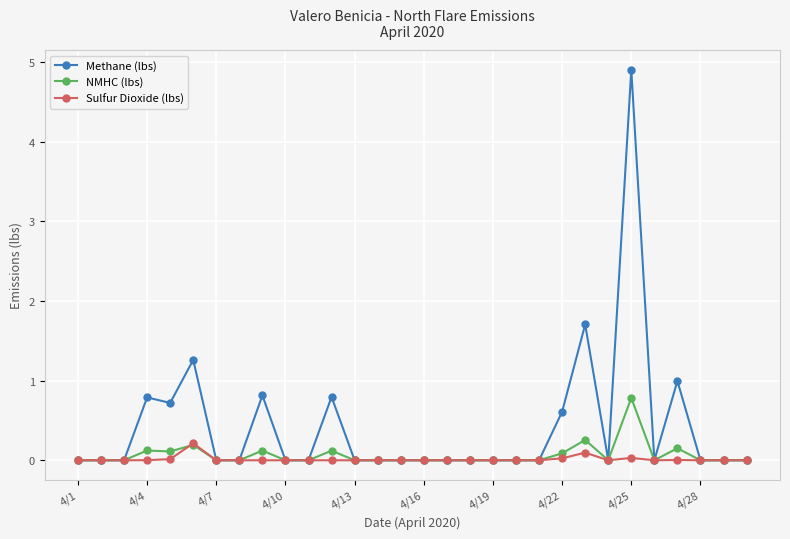

Rank the series by their maximum value, from highest to lowest.

Methane (lbs), NMHC (lbs), Sulfur Dioxide (lbs)